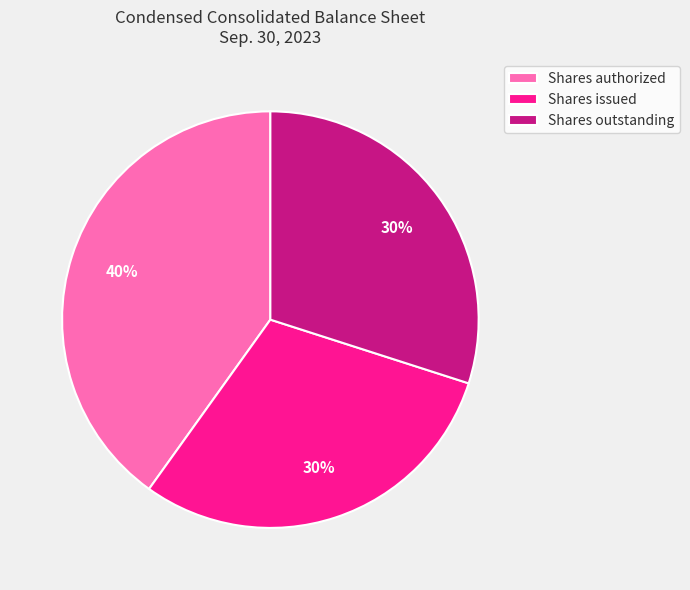

To the nearest percent, what is the combined percentage of Shares authorized and Shares outstanding?

70%